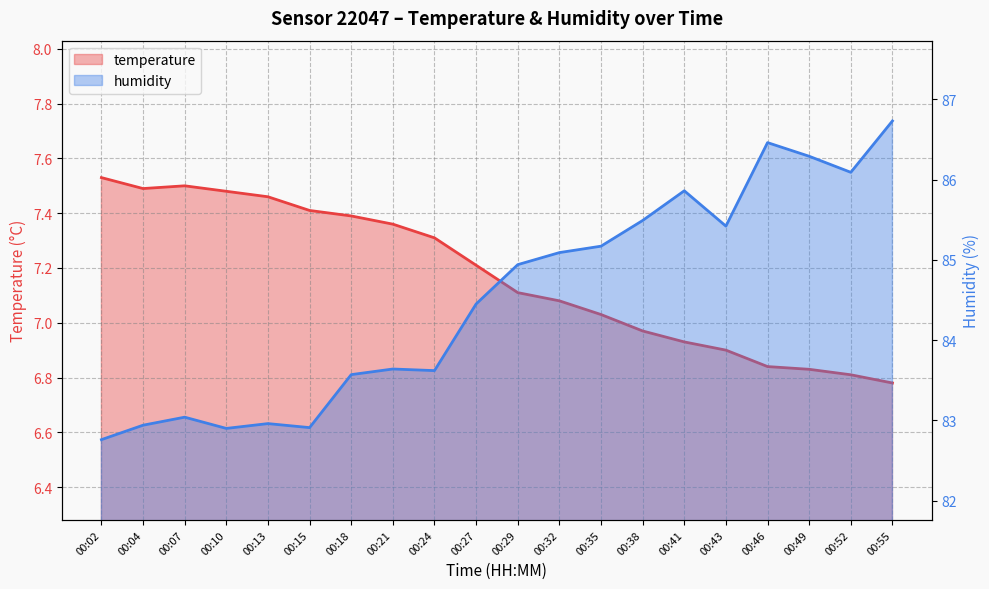

Which series has the largest range (max minus min)?

humidity